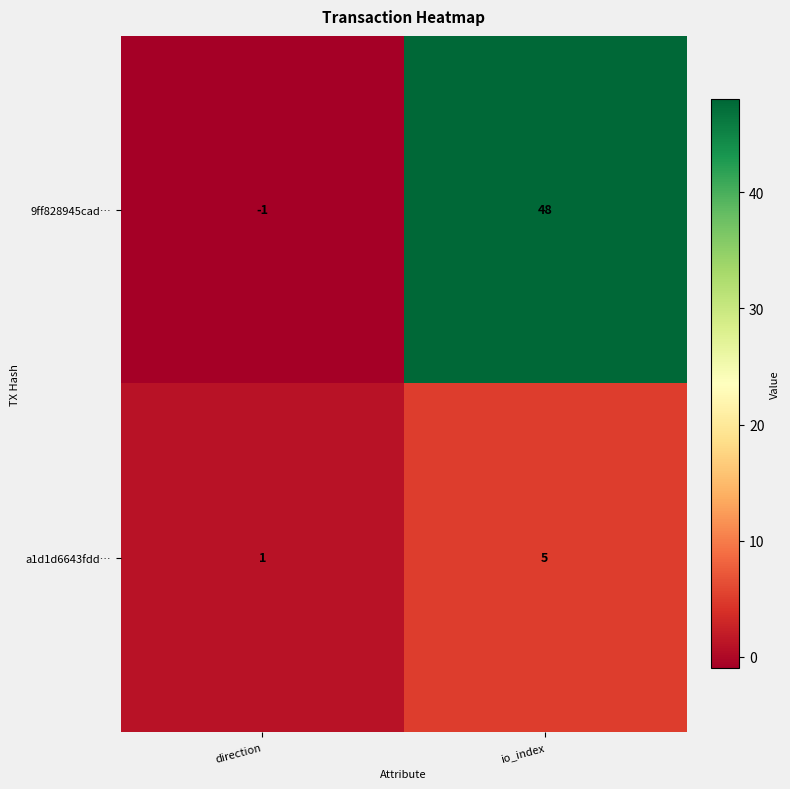

Is it true that 9ff828945cad… equals -1 at direction?

True